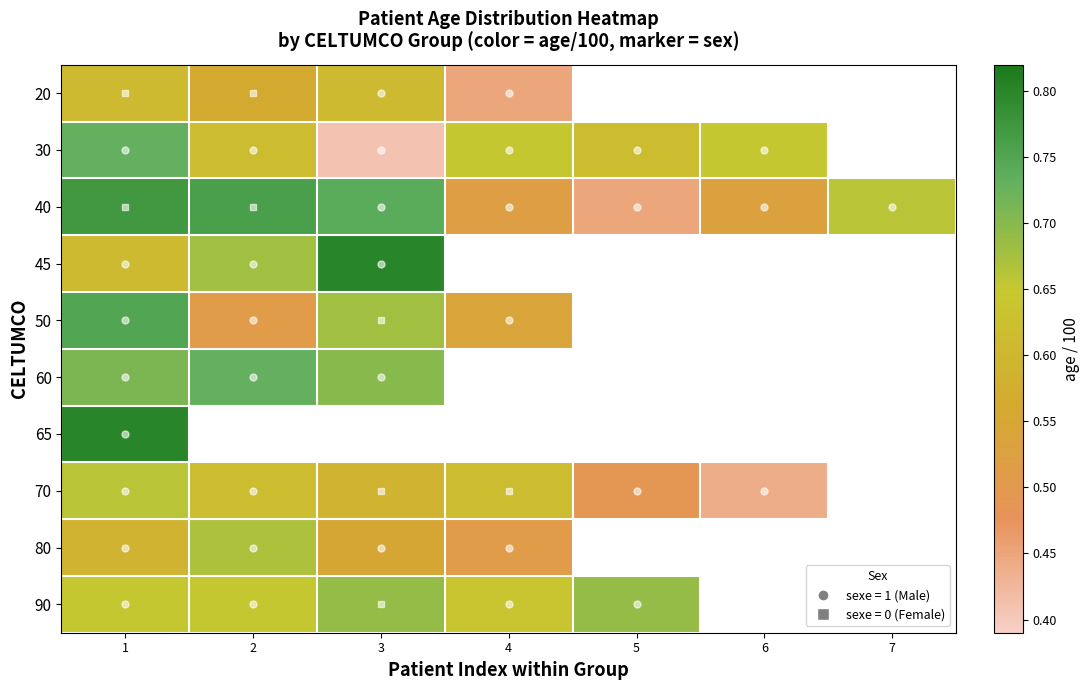

What is the total value across all series at 1?

6.9